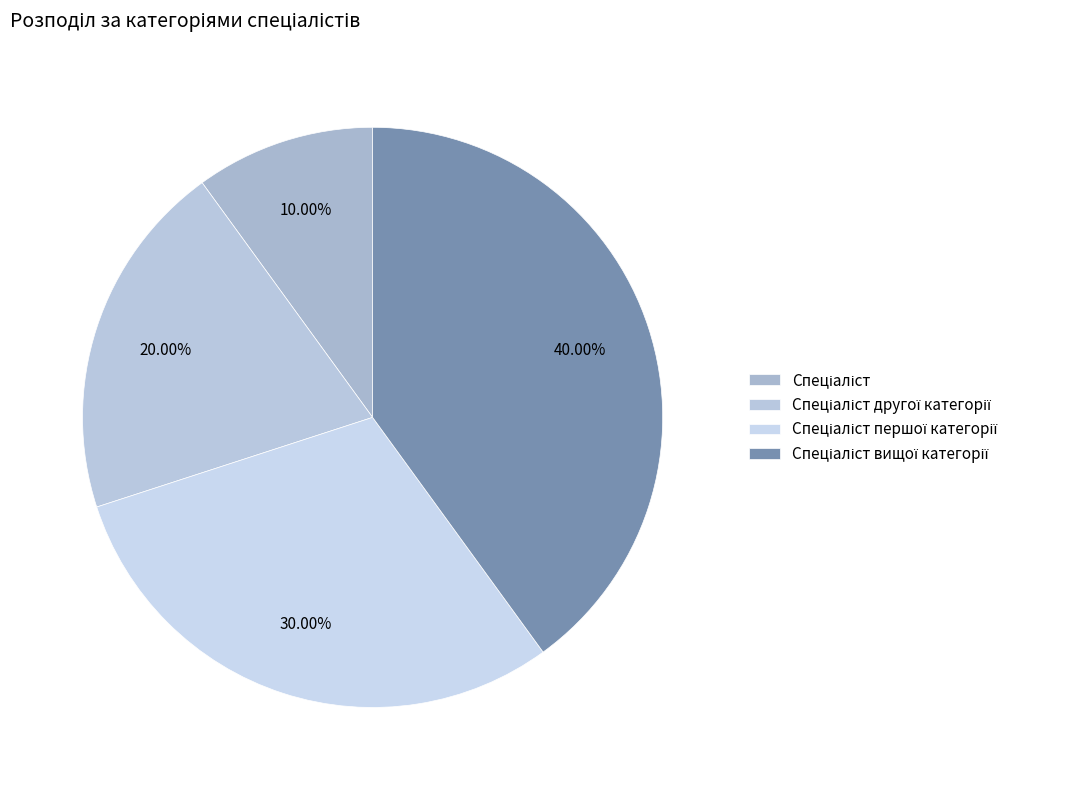

What percentage is the Спеціаліст slice, to the nearest percent?

10%